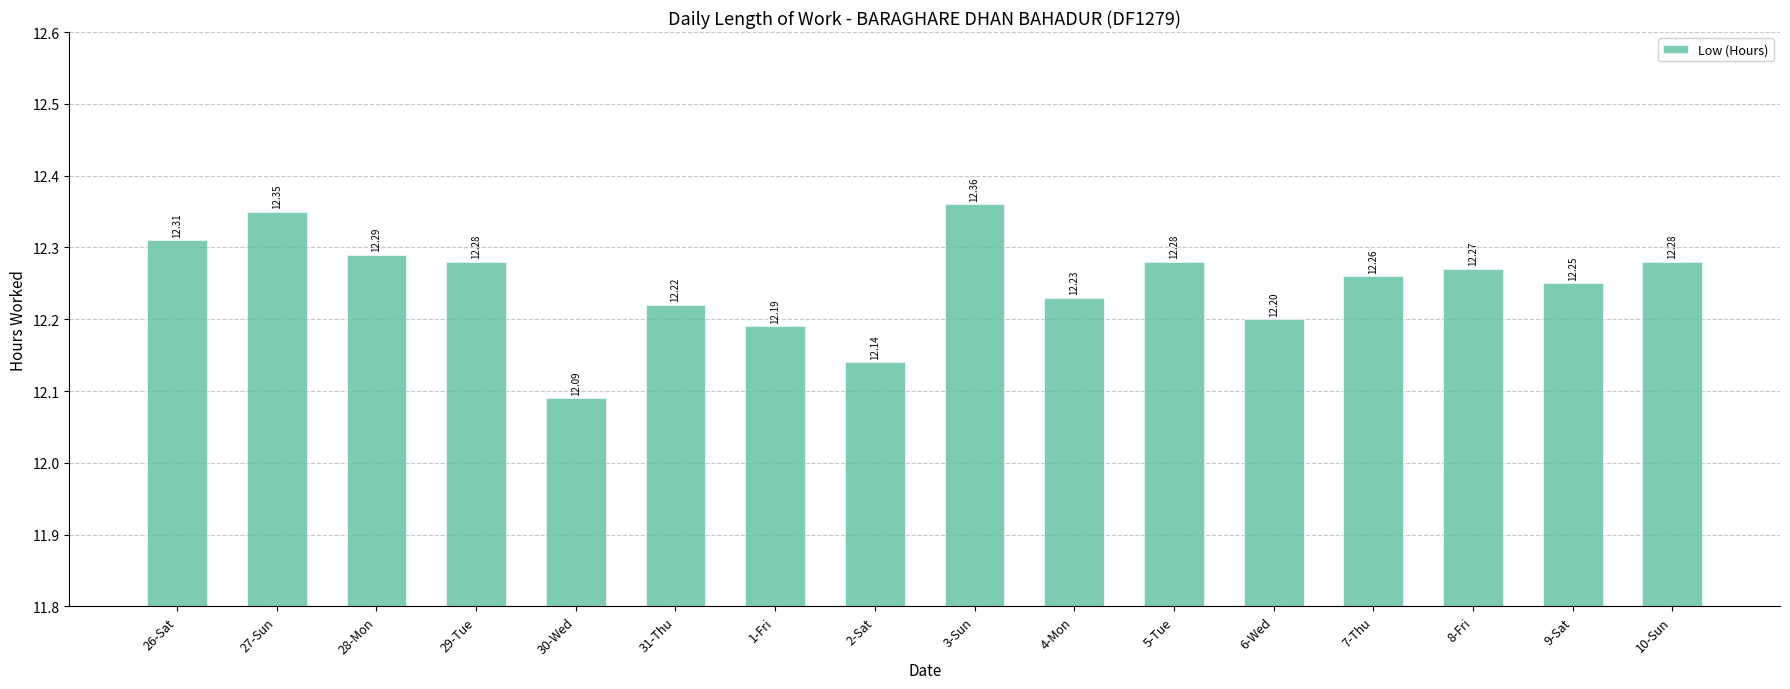

True or false: the data shows 21.4 at 8-Fri.

False